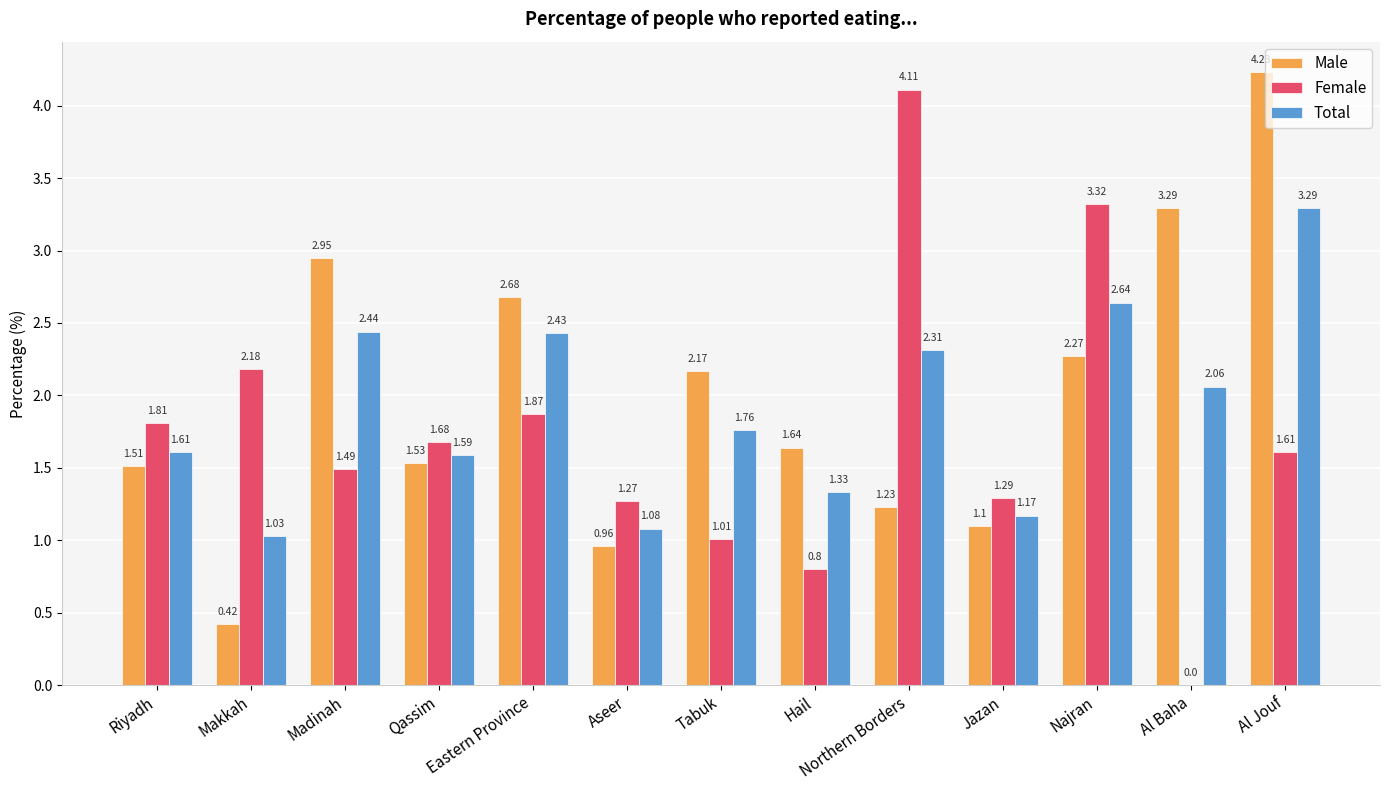

At which category does the chart reach its peak across all series?

Al Jouf